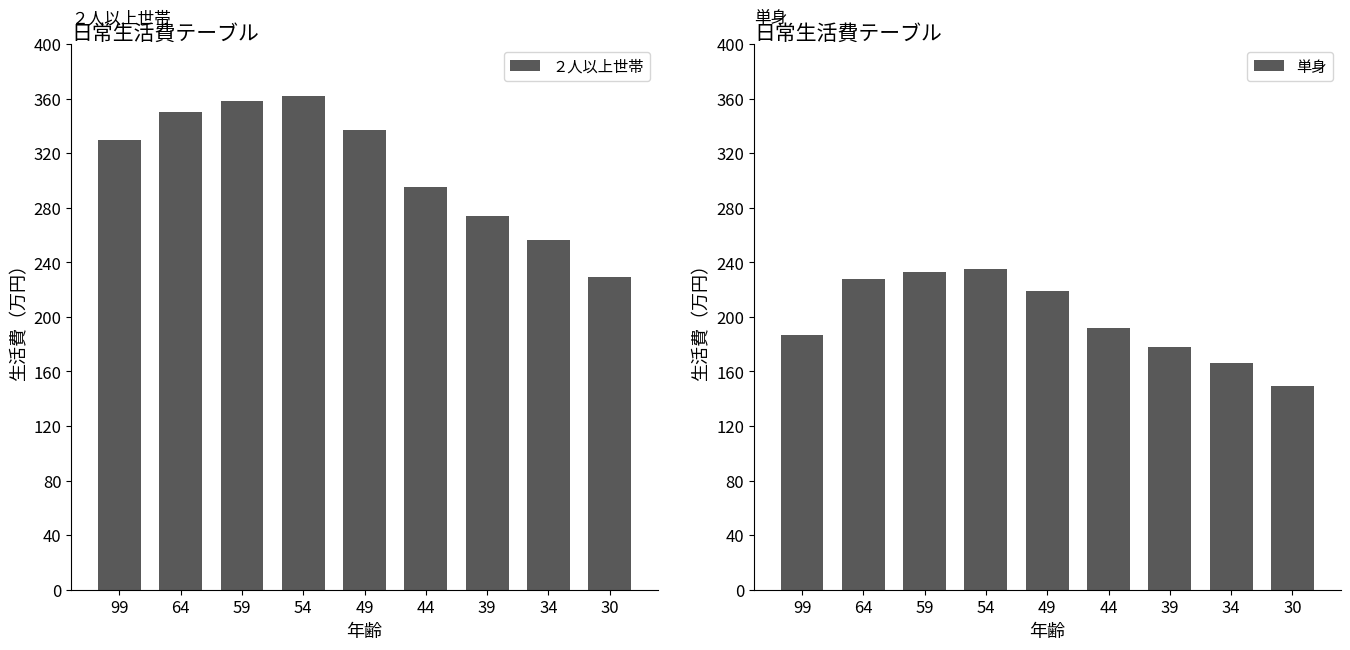

How many data points in ２人以上世帯 are less than 330?

4